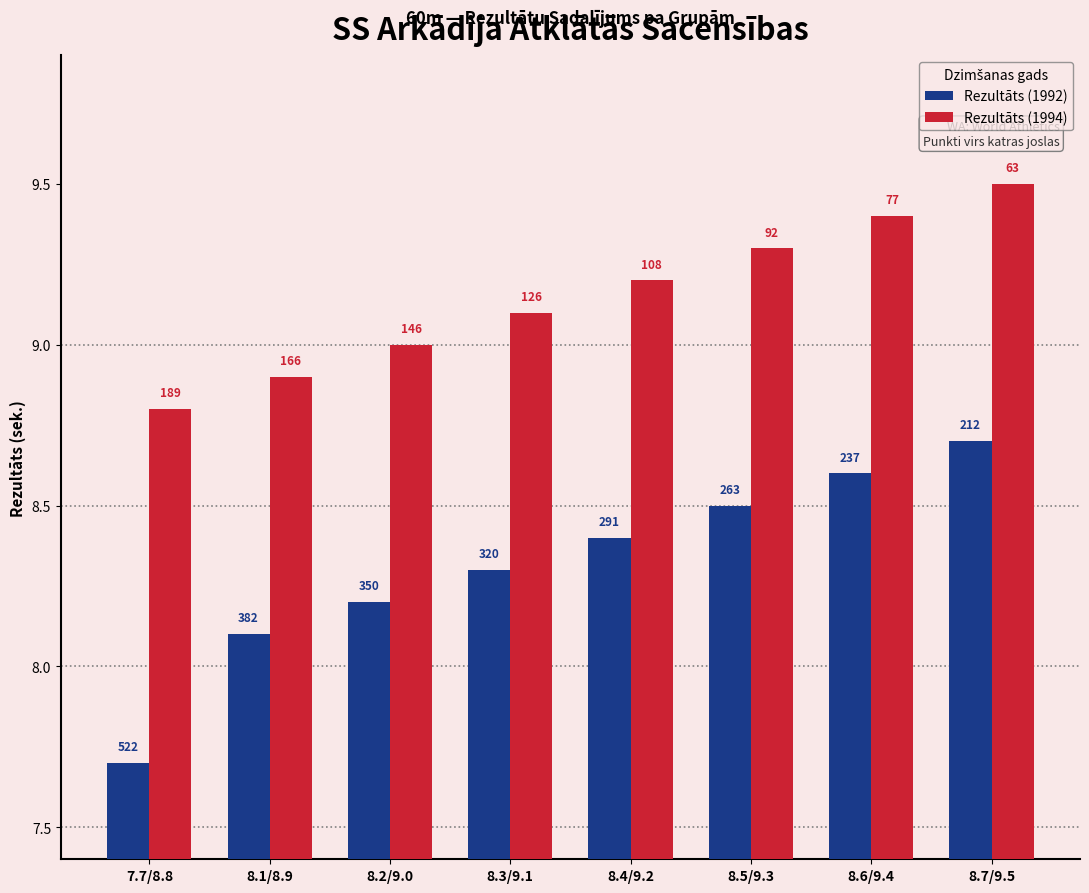

What is the difference between the highest and lowest values at 8.2/9.0?

0.8